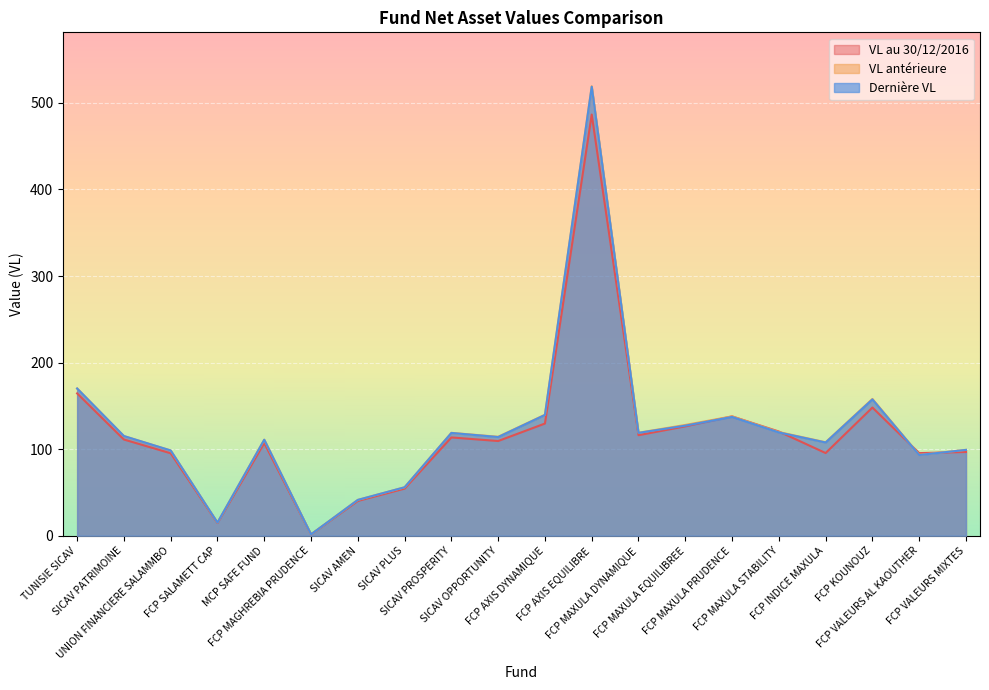

The Dernière VL series shows 518.6 at FCP AXIS EQUILIBRE. True or false?

True